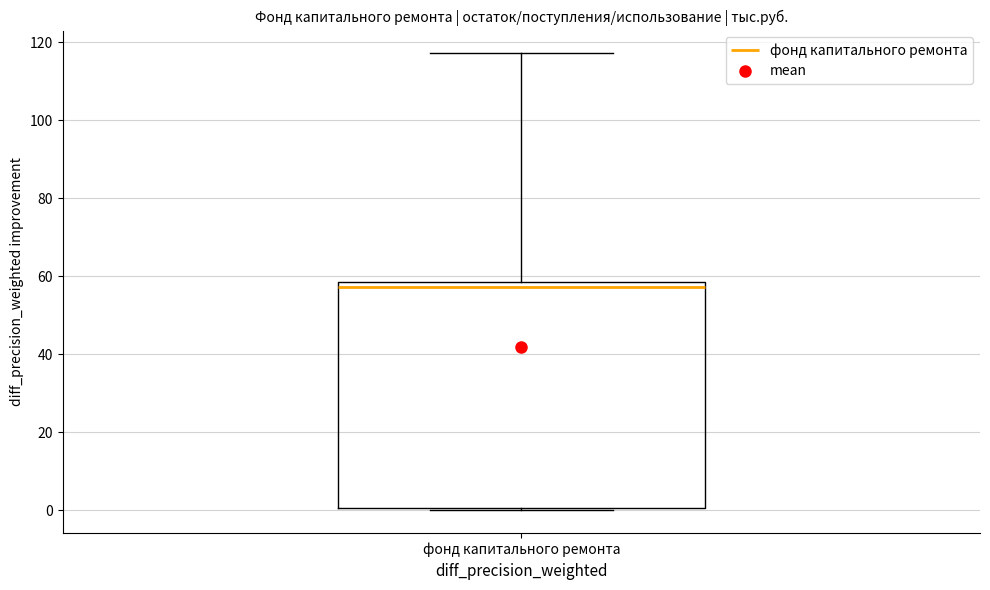

Where is the lower edge of the box for фонд капитального ремонта on the y-axis? The values are not printed on the chart, so give them approximately, as read against the axis.

0